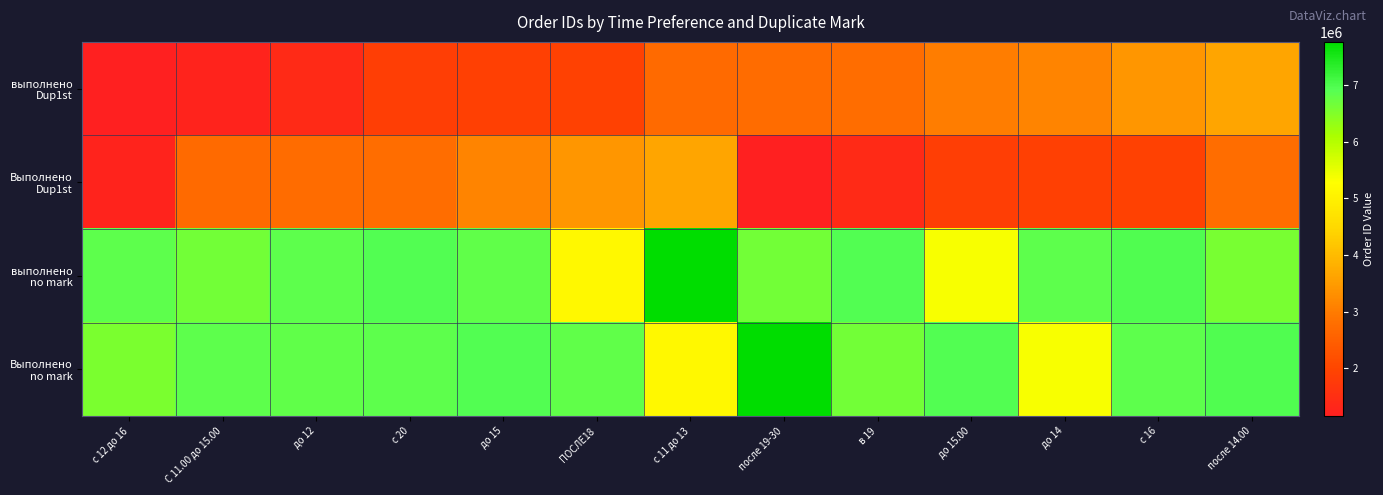

At which category is the sum across all series the highest?

после 14.00